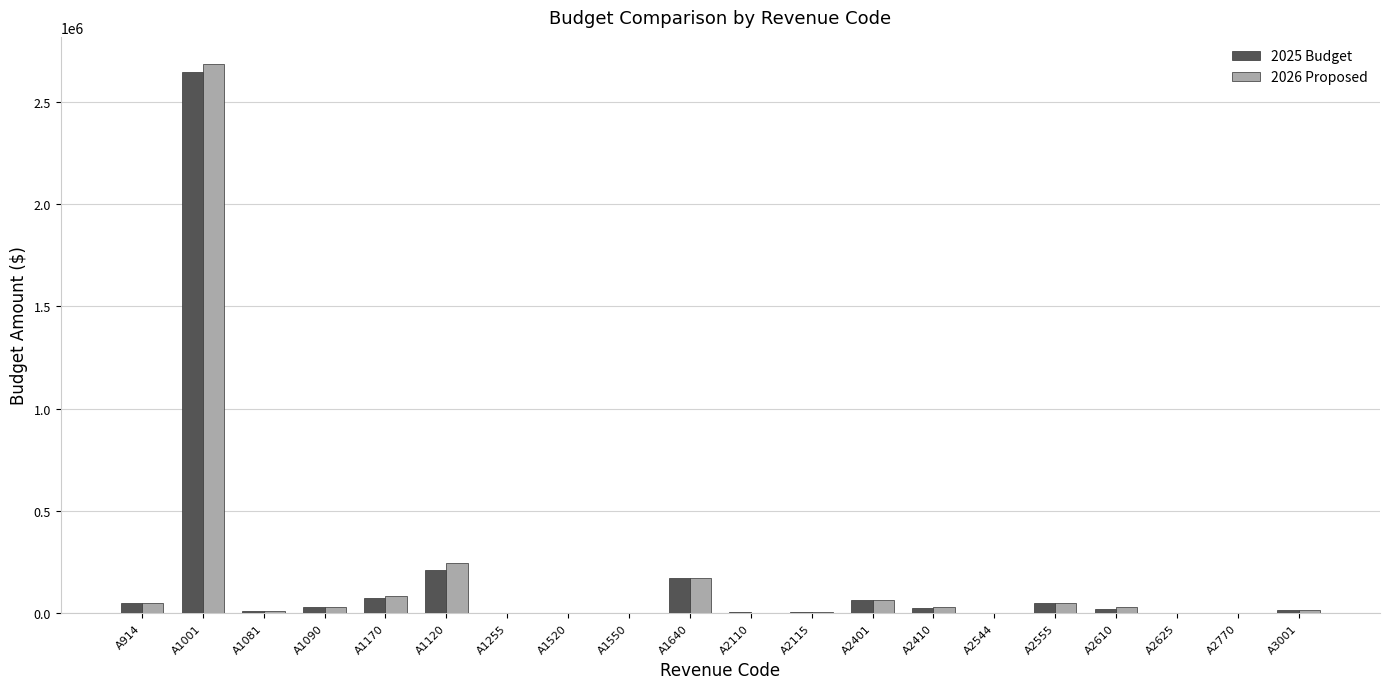

At which category is the sum across all series the highest?

A1001